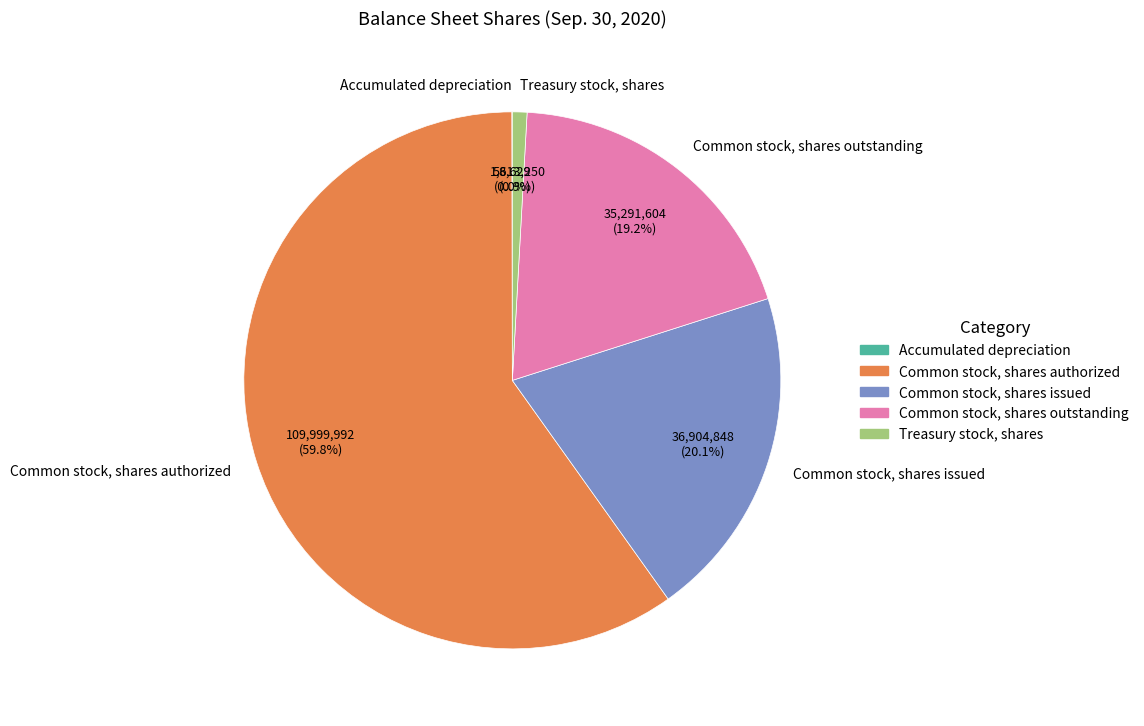

Between Common stock, shares issued and Common stock, shares outstanding, which is larger?

Common stock, shares issued